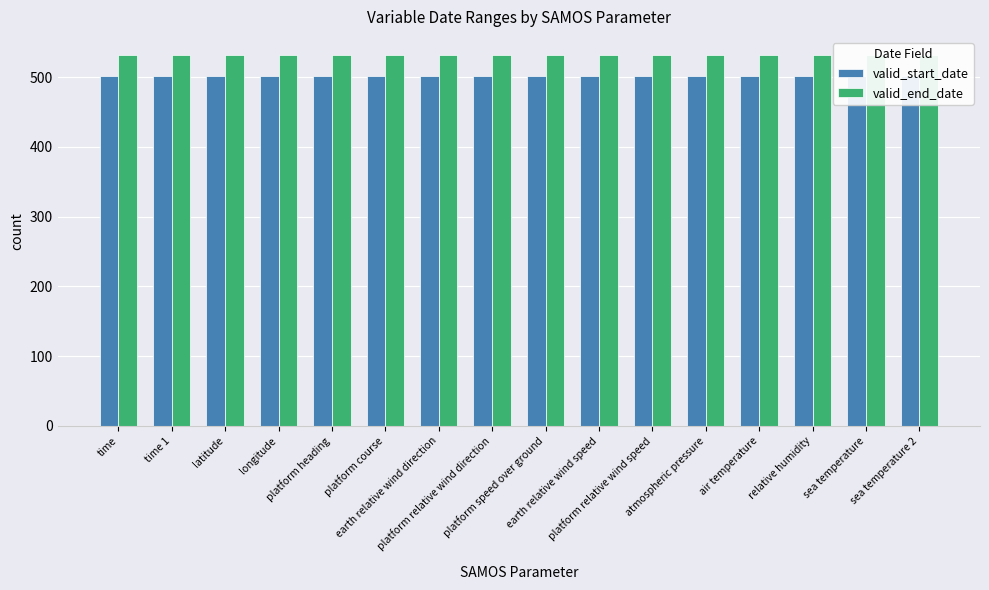

Reading left to right, transcribe all the data shown in this chart.

valid_start_date: 501	501	501	501	501	501	501	501	501	501	501	501	501	501	501	501
valid_end_date: 531	531	531	531	531	531	531	531	531	531	531	531	531	531	531	531